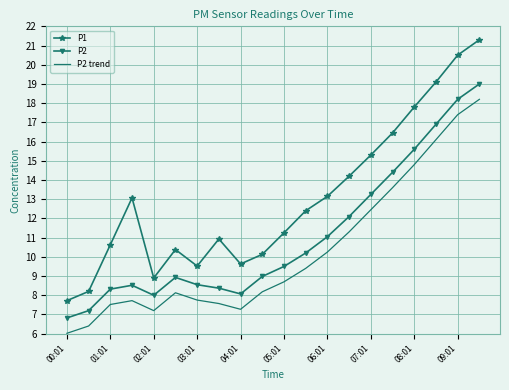

What are all the series names shown in the legend?

P1, P2, P2 trend